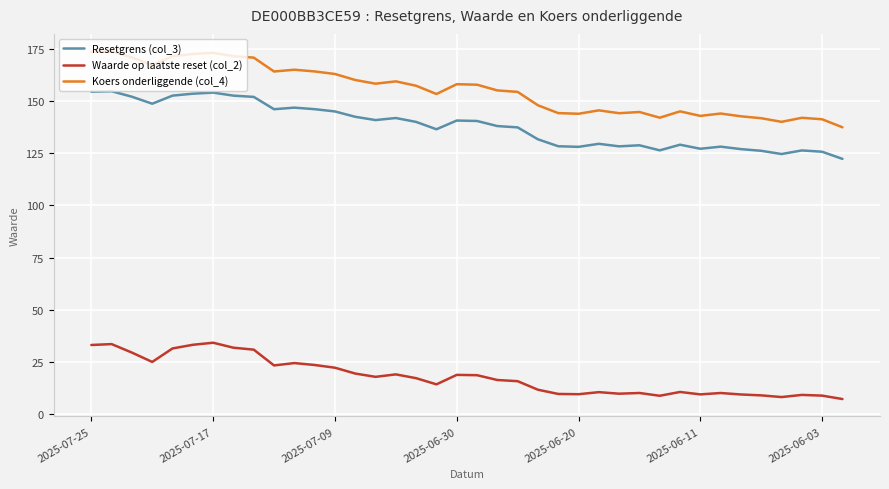

Which series has the largest range (max minus min)?

Koers onderliggende (col_4)